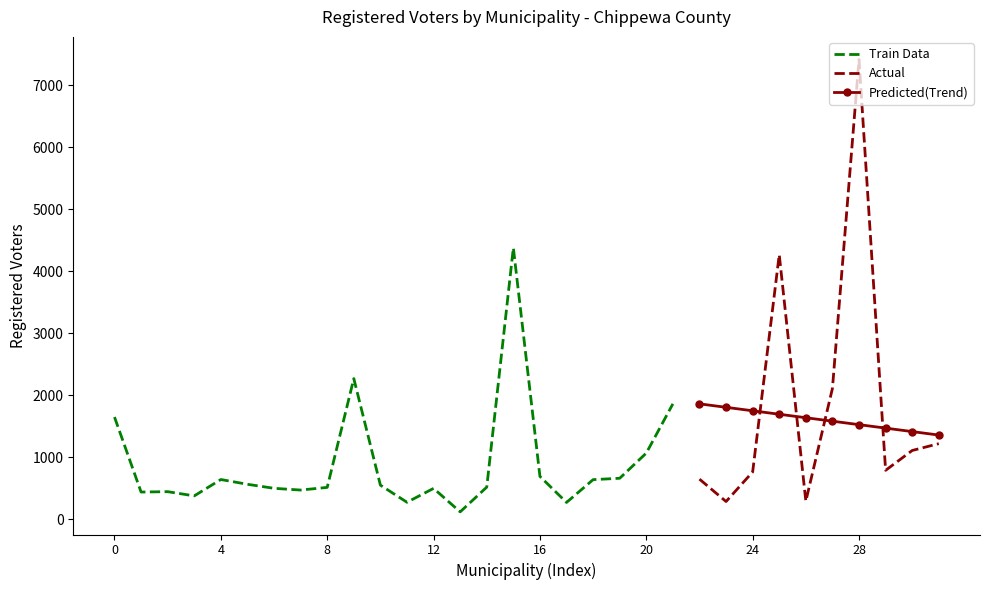

The value at TOWN OF HOWARD is 521. True or false?

True